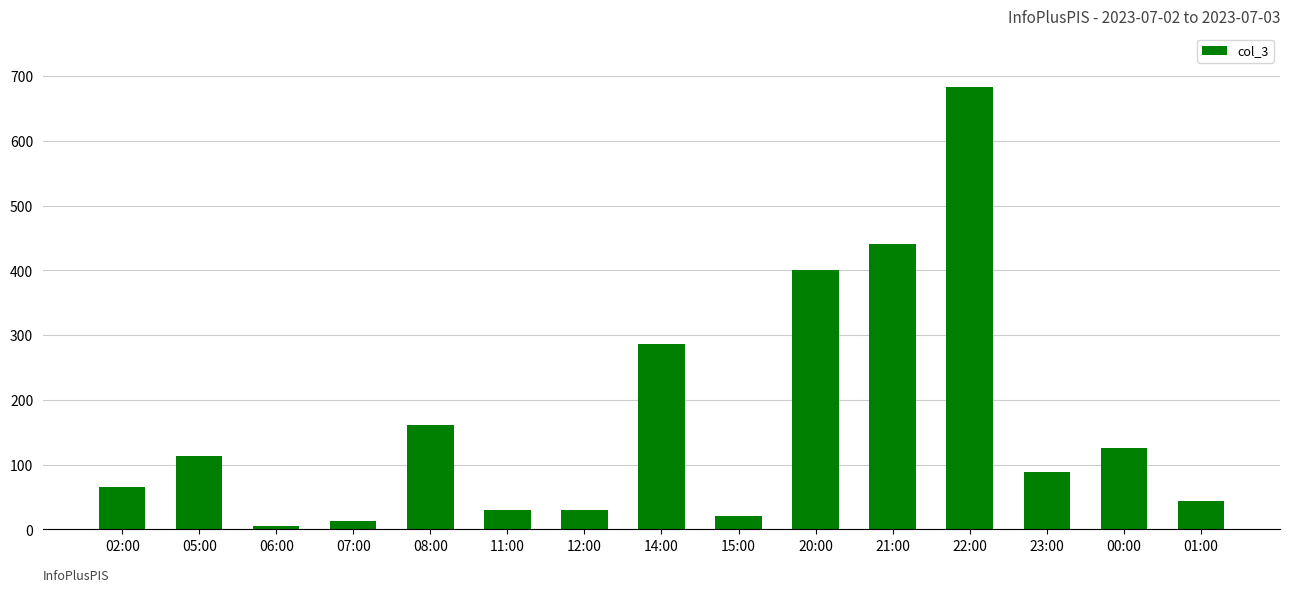

What is the minimum value shown in the chart?

5